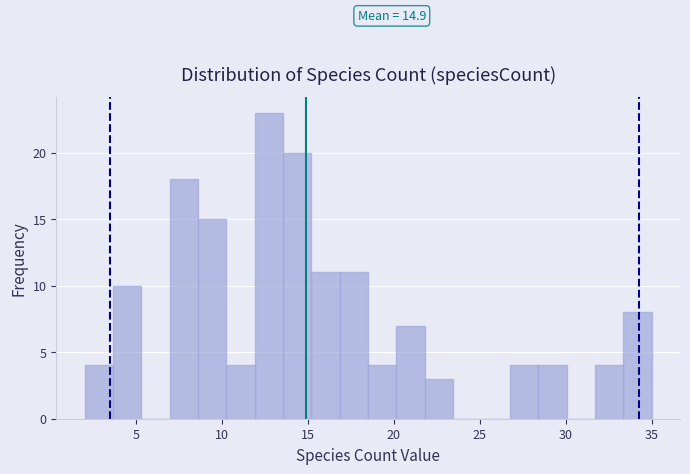

Read against the x-axis, roughly where is the centre of the tallest bar?

12.5